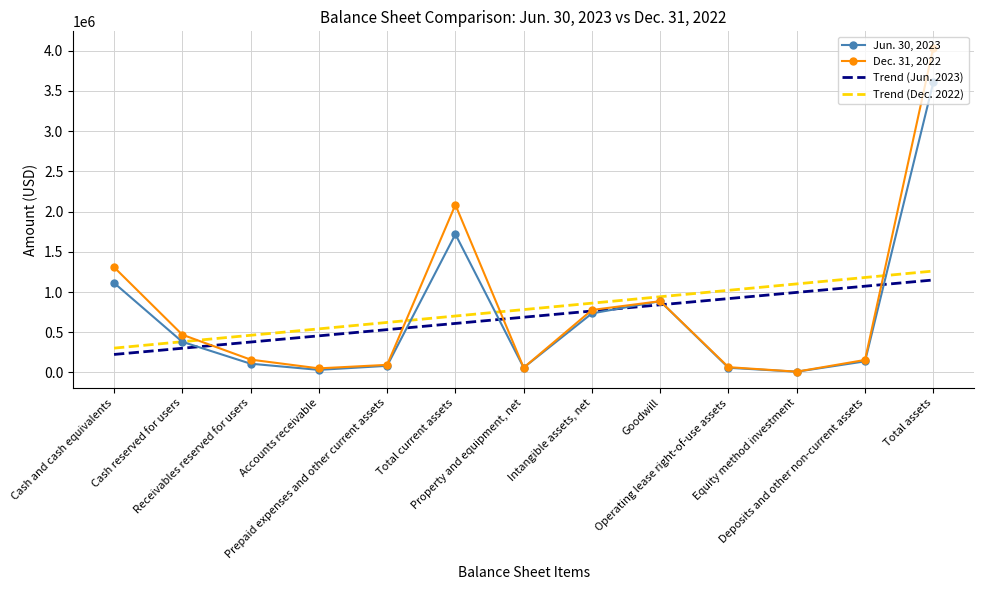

Between which two adjacent categories do Dec. 31, 2022 and Trend (Dec. 2022) first intersect?

Cash reserved for users and Receivables reserved for users